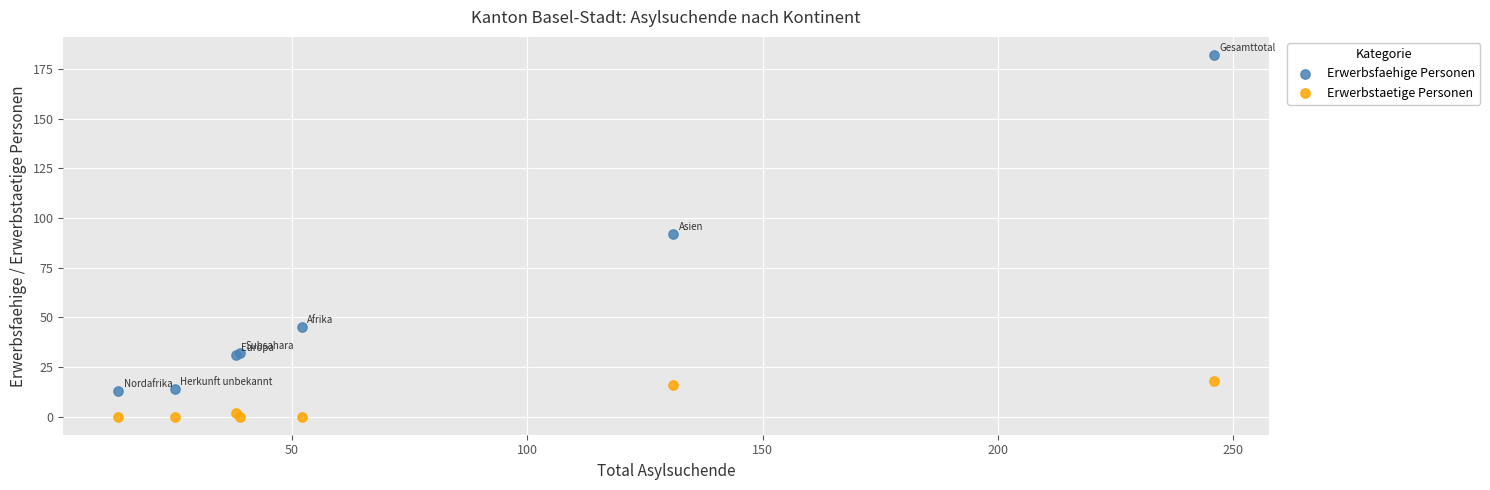

Which series contains the highest Y value?

Erwerbsfaehige Personen